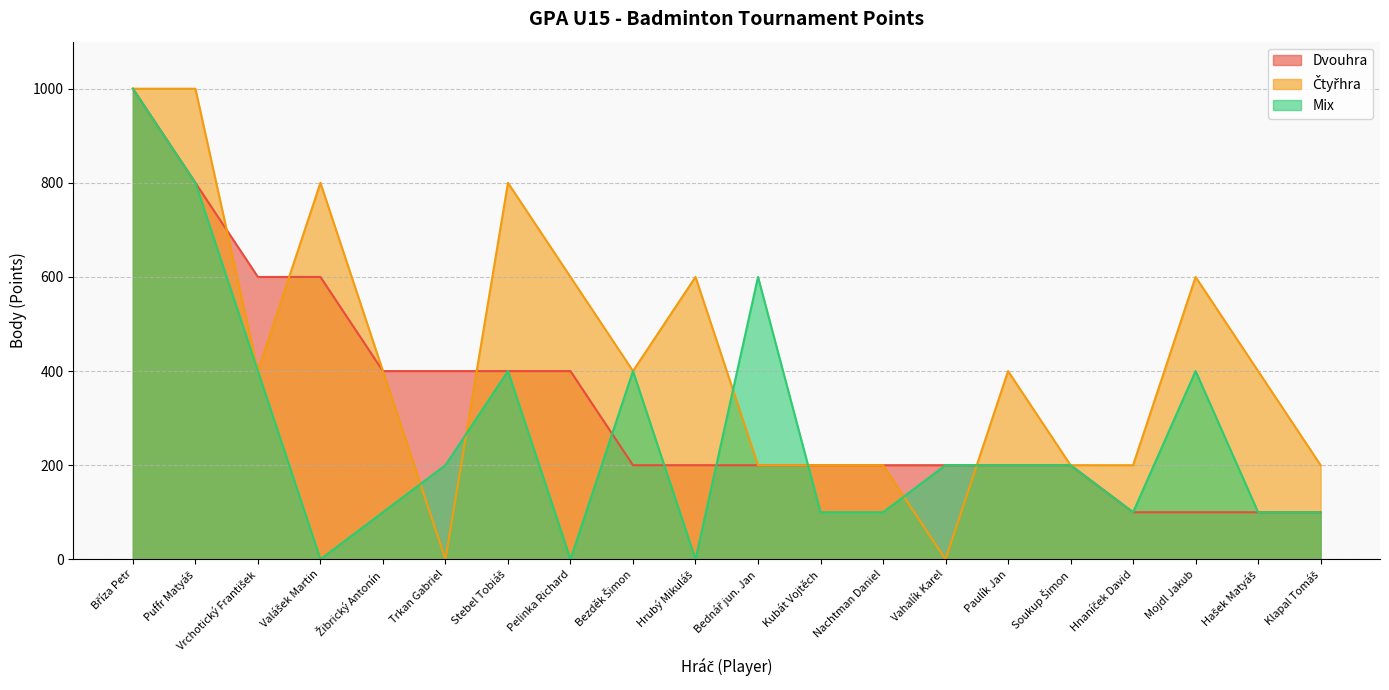

What is the approximate value of Dvouhra at Hrubý Mikuláš, to the nearest 50?

200